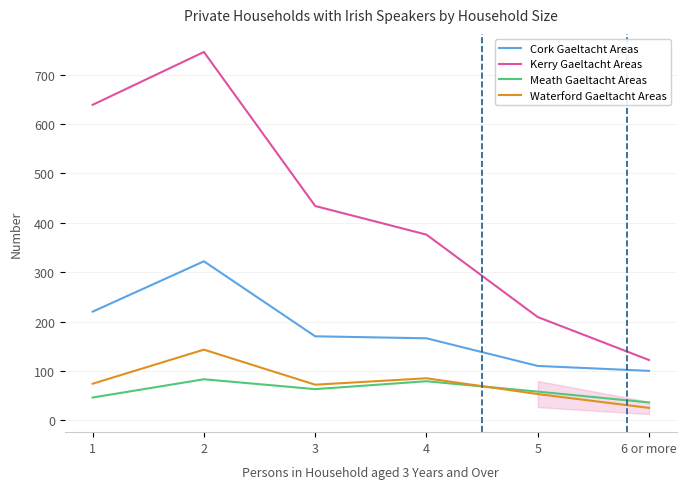

Which series has the largest total across all categories?

Kerry Gaeltacht Areas